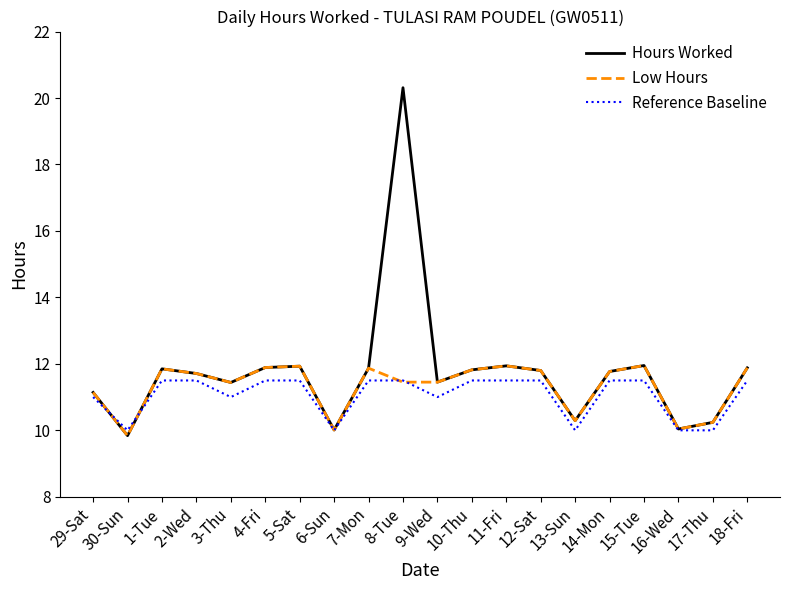

Is it true that Hours Worked equals 6.9 at 7-Mon?

False